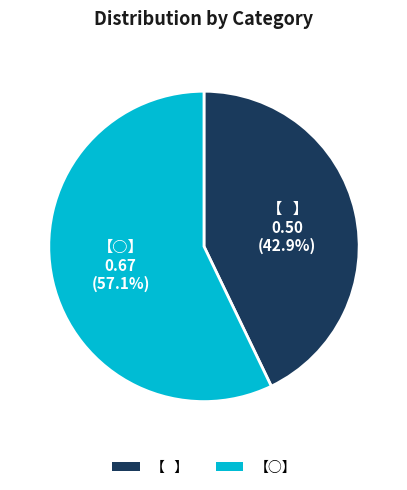

Rank the categories by value from lowest to highest.

【   】, 【○】